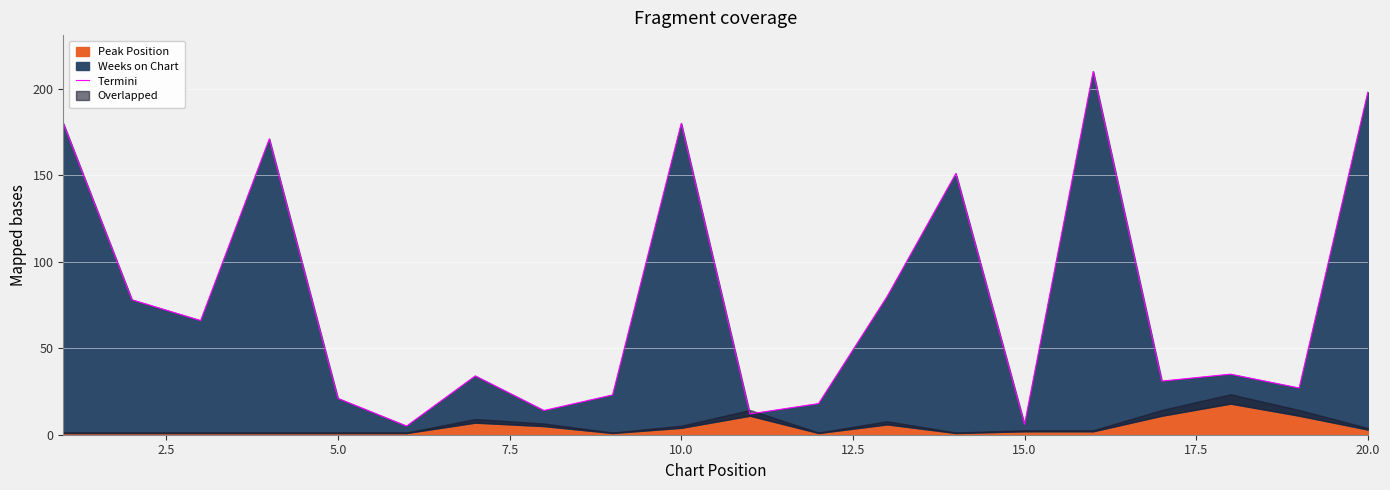

Is it true that the value at 17.5 is 20?

False